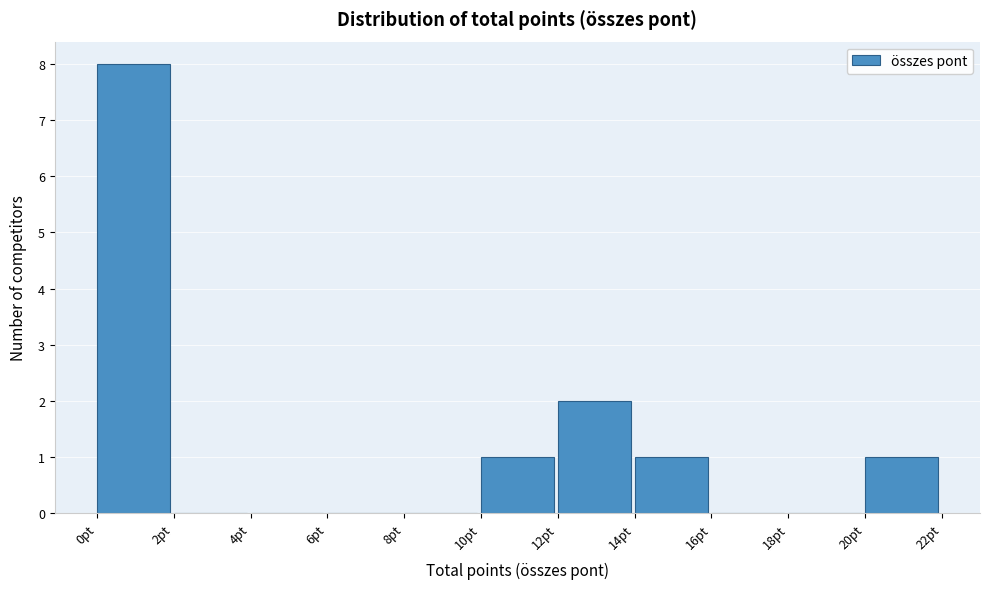

Reading left to right, transcribe this chart: for each bar, give the range it covers on the x-axis and its height. The values are not printed on the chart, so give them approximately, as read against the axis.

0 to 2: 8
2 to 4: 0
4 to 6: 0
6 to 8: 0
8 to 10: 0
10 to 12: 1
12 to 14: 2
14 to 16: 1
16 to 18: 0
18 to 20: 0
20 to 22: 1